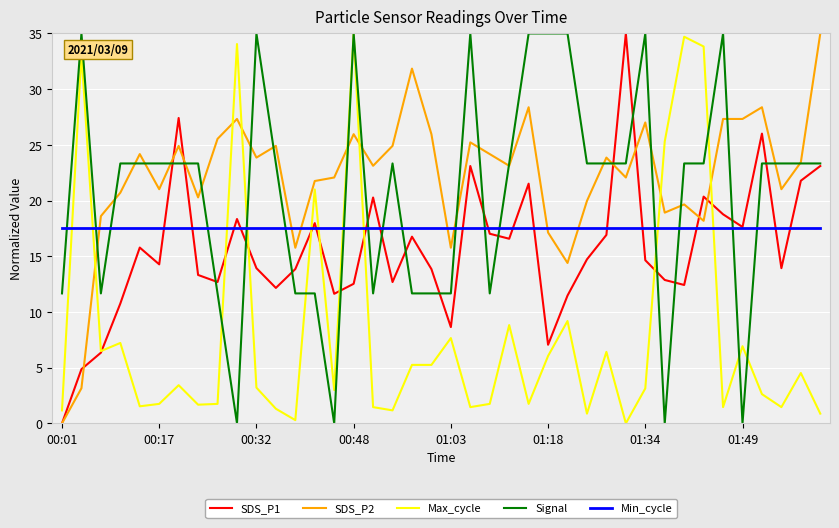

How many lines are shown in the chart?

5